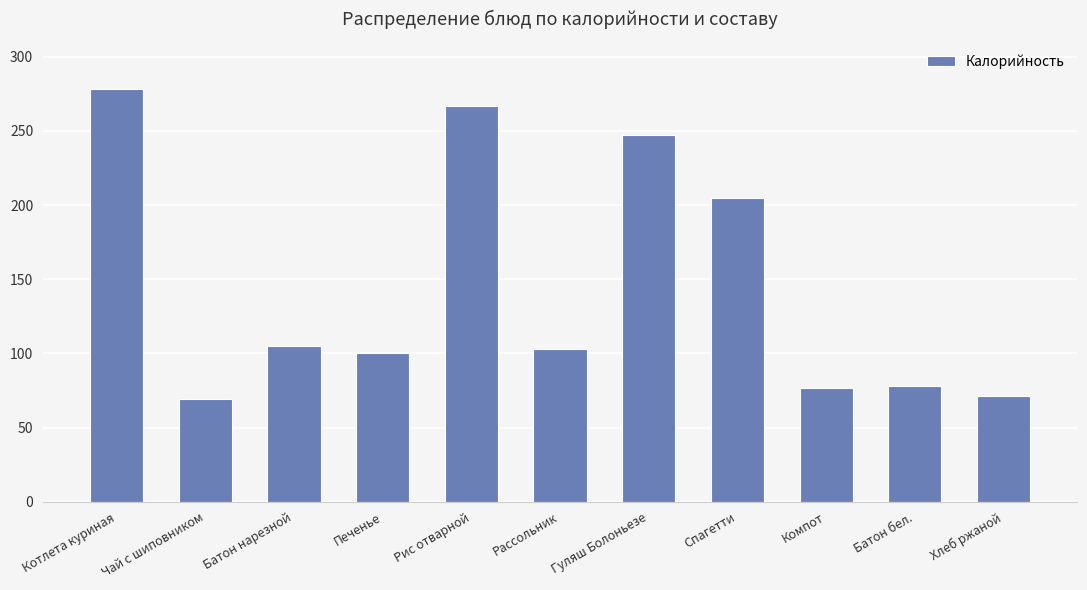

What is the minimum value shown in the chart?

69